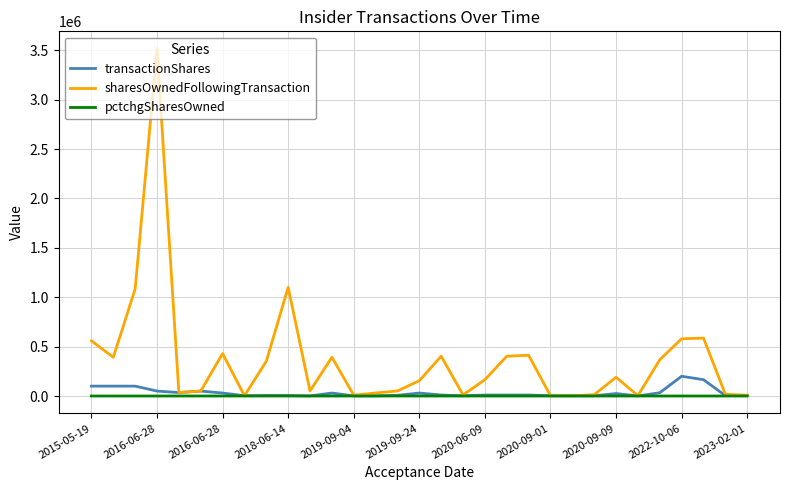

Does the chart have visible grid lines?

Yes